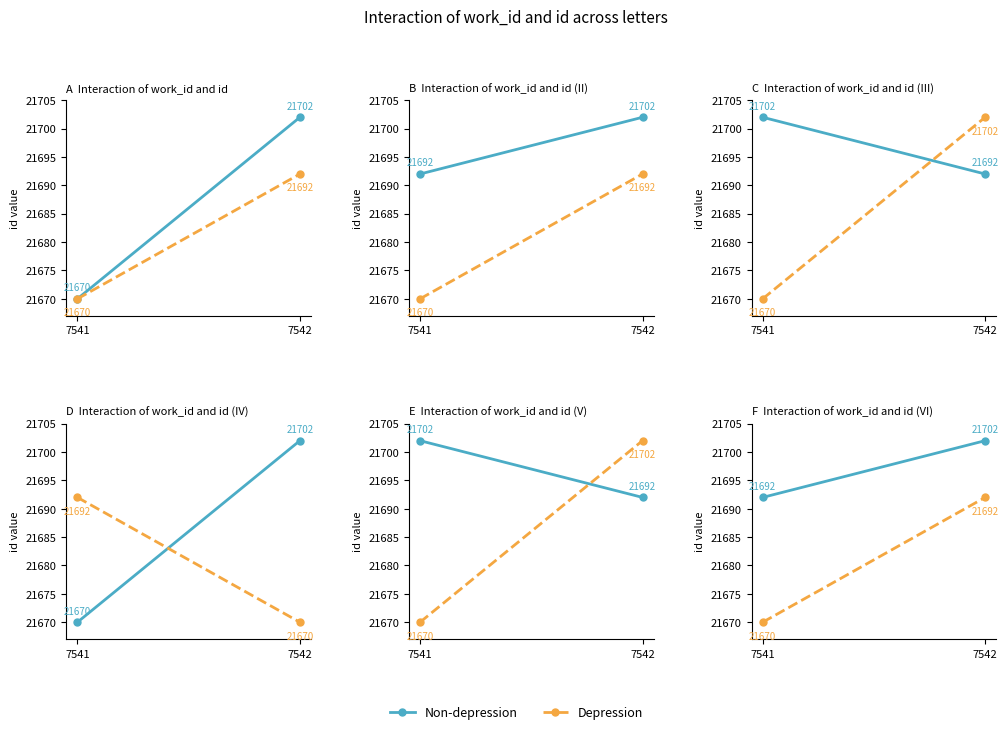

Is it true that Depression equals 21692 at 7542?

True